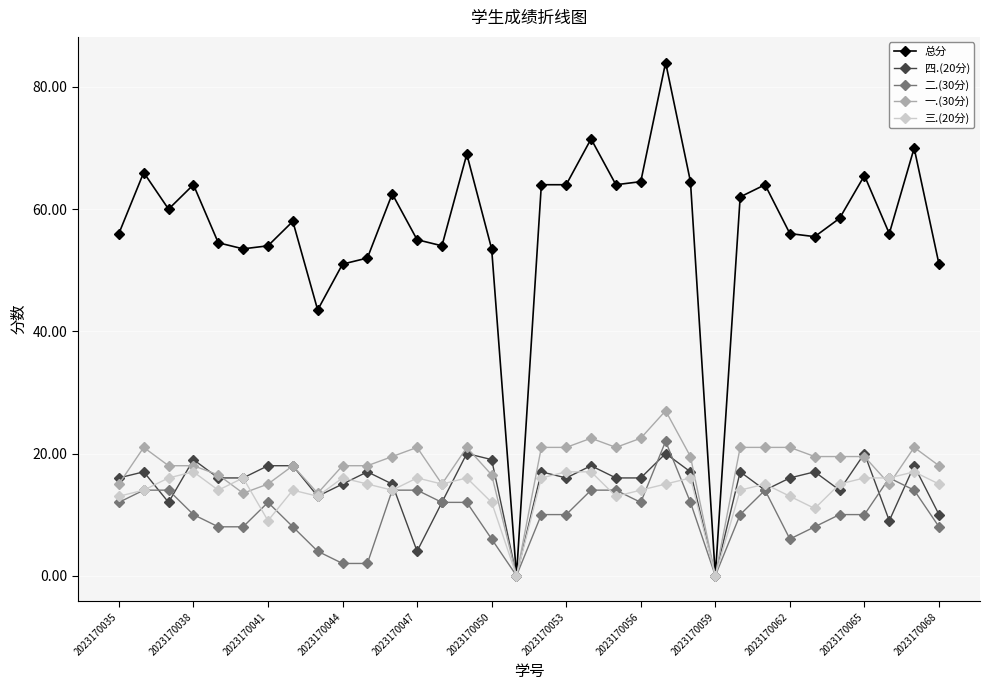

After their last crossing, which series has the higher values: 四.(20分) or 二.(30分)?

四.(20分)